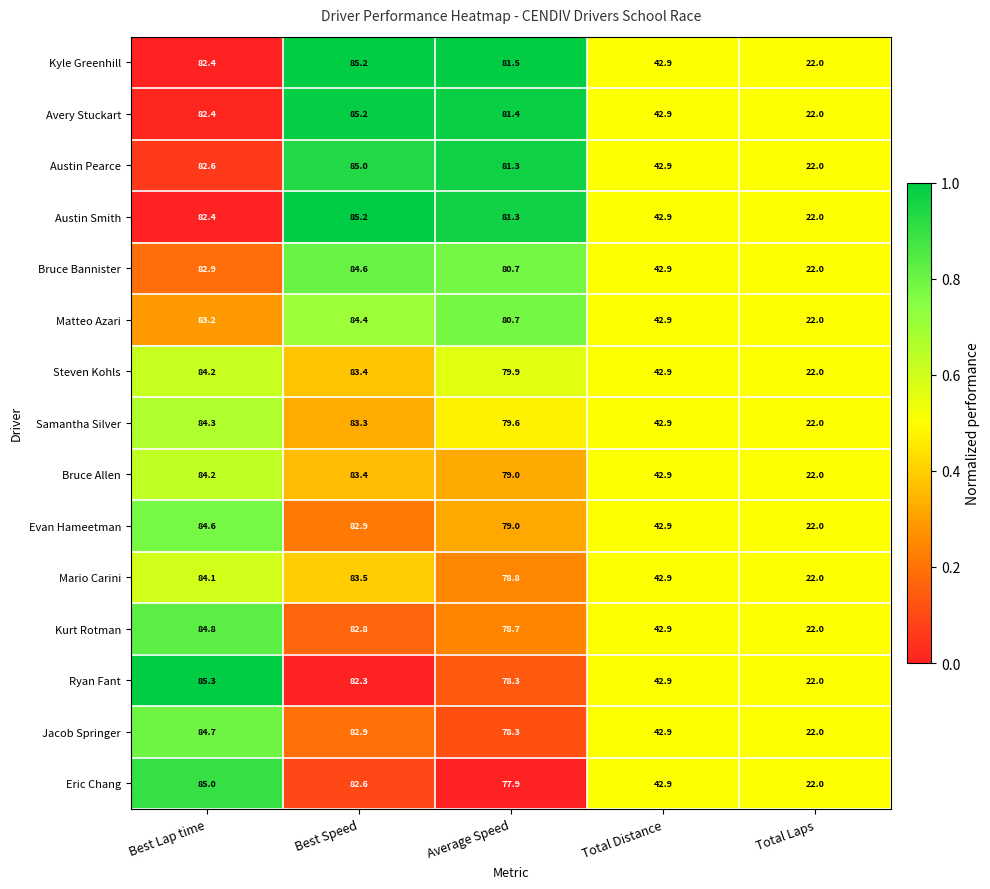

Which series has the largest total across all categories?

Kyle Greenhill